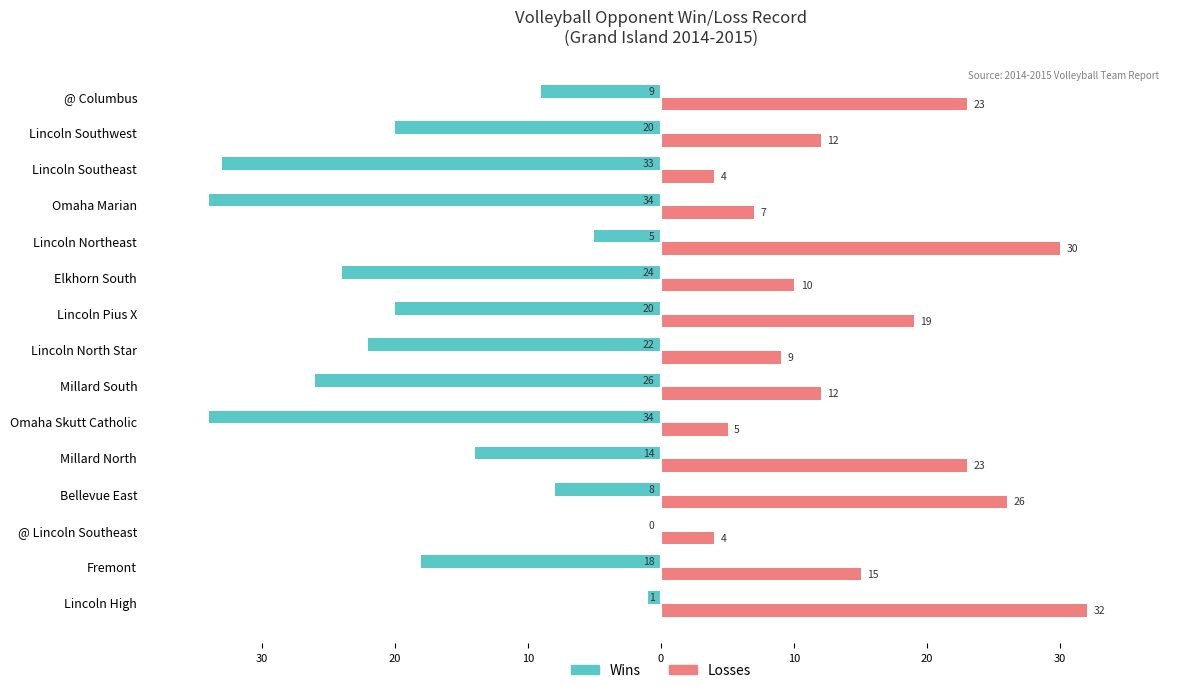

Reading right to left, extract all data points from this chart.

Wins: -9	-20	-33	-34	-5	-24	-20	-22	-26	-34	-14	-8	0	-18	-1
Losses: 23	12	4	7	30	10	19	9	12	5	23	26	4	15	32